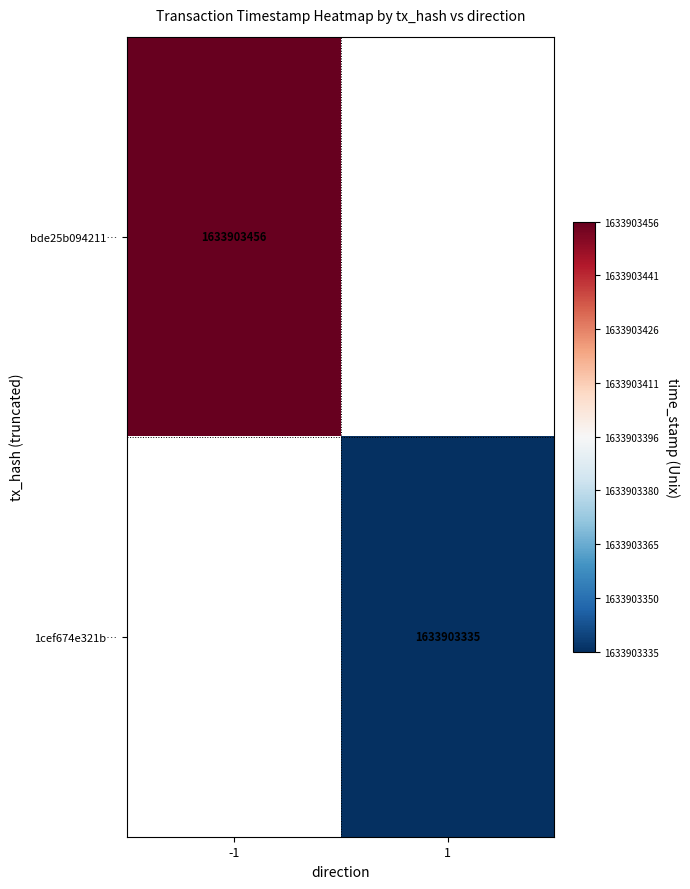

Is it true that 1cef674e321b… equals 2511623539.3 at 1?

False